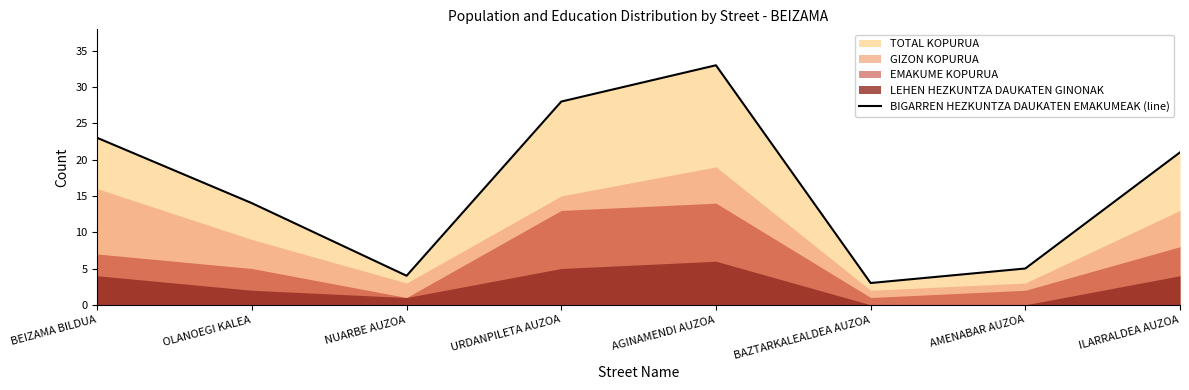

What is the change in value from BEIZAMA BILDUA to OLANOEGI KALEA?

-9